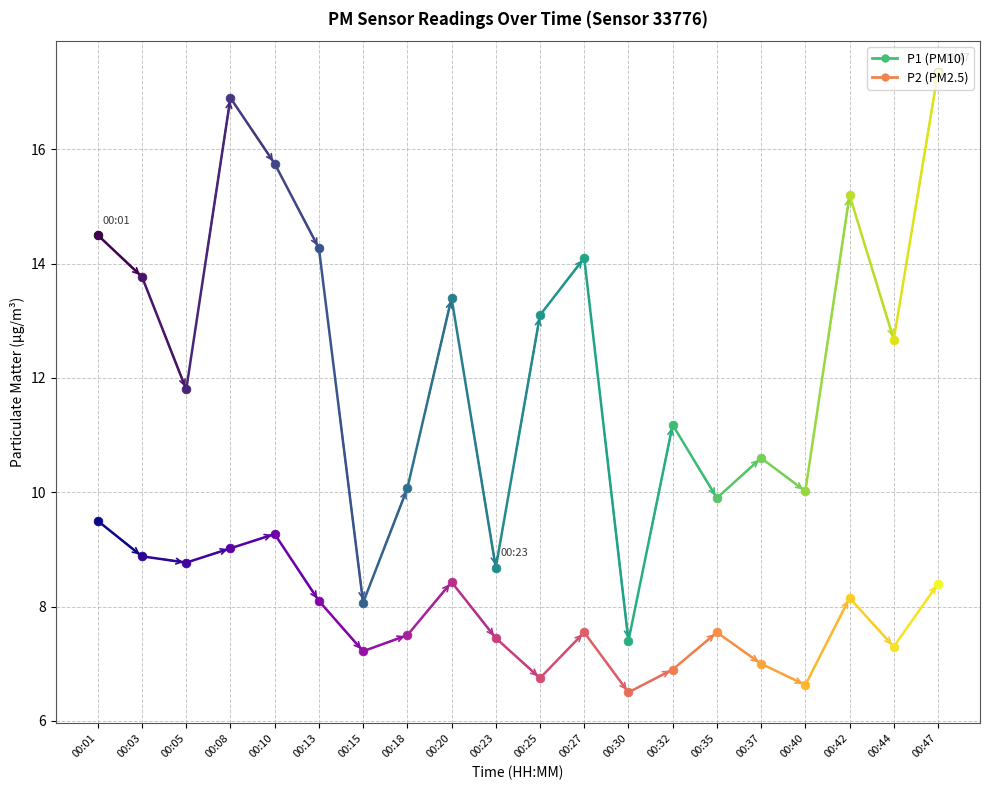

What is the total value across all series at 00:30?

13.9